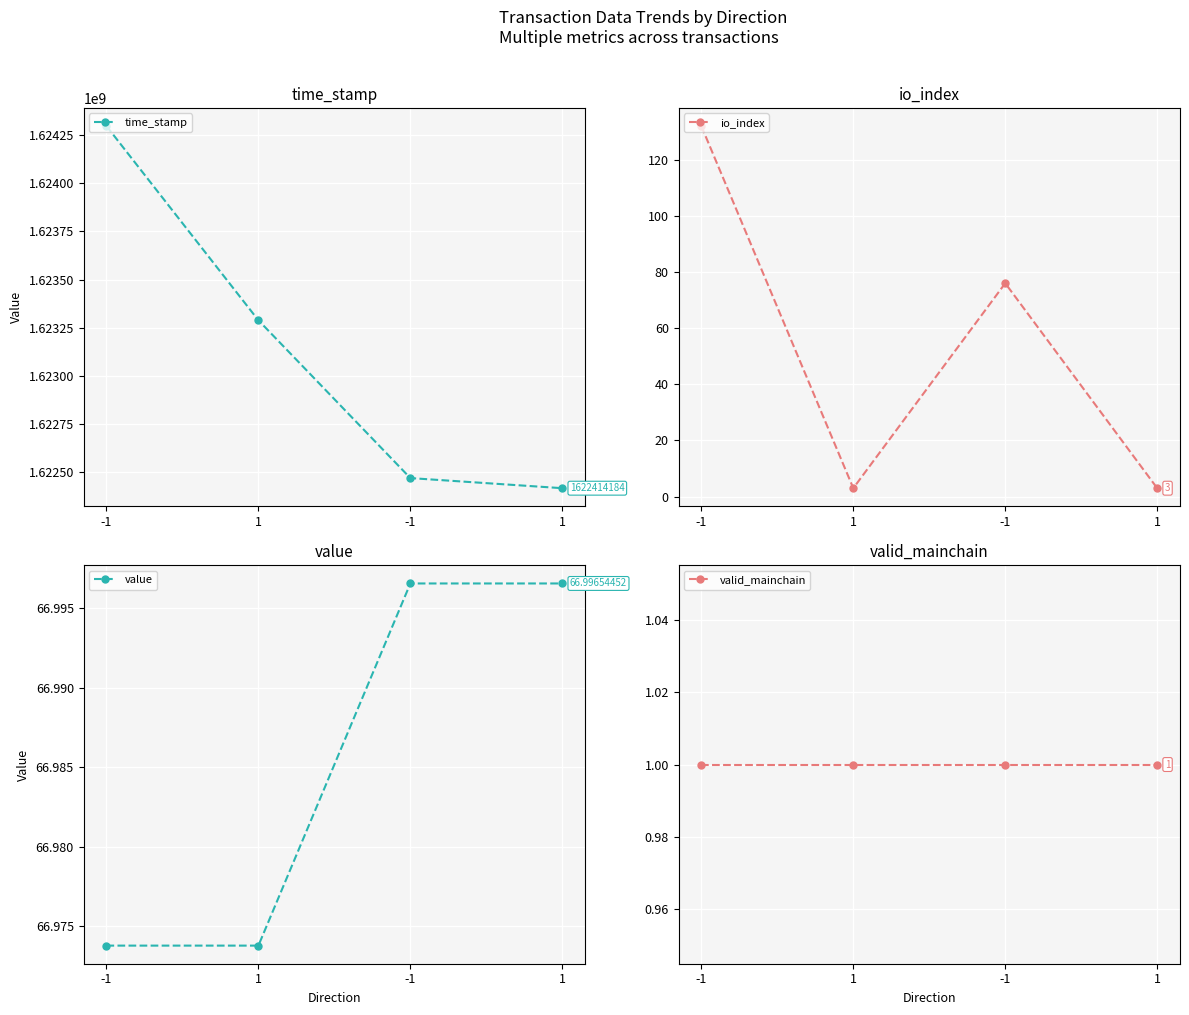

What is the label of the 3rd point from the left?

-1